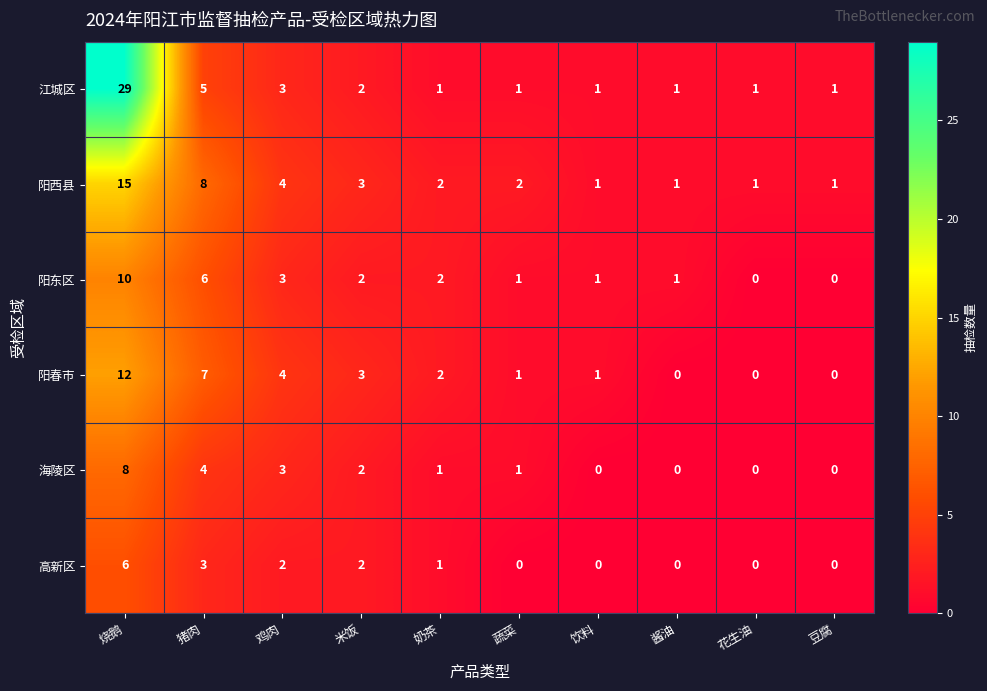

What is the difference between the maximum and minimum values in the 阳东区 series?

10